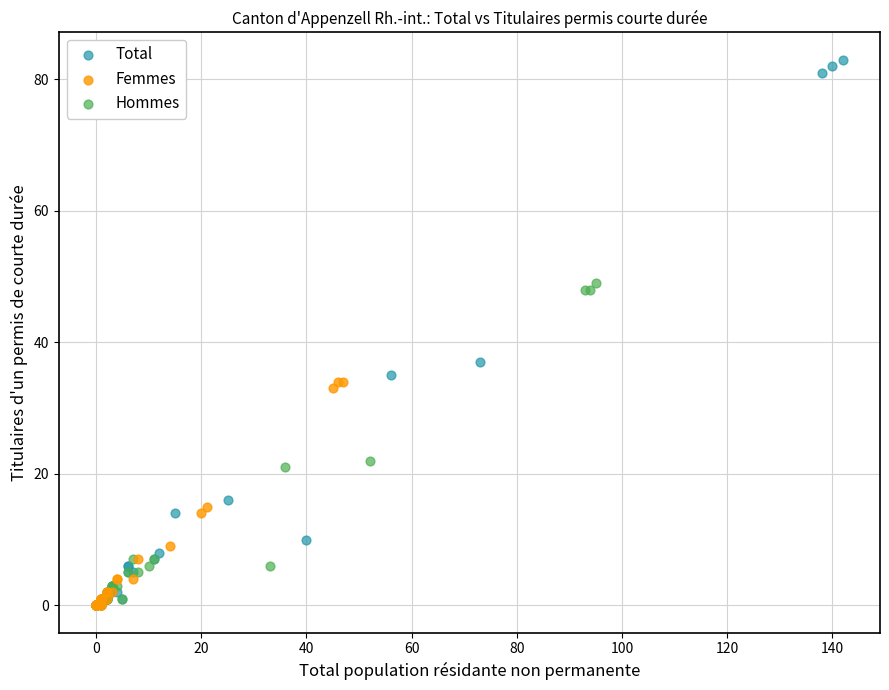

Which series has the widest spread of Y values?

Total